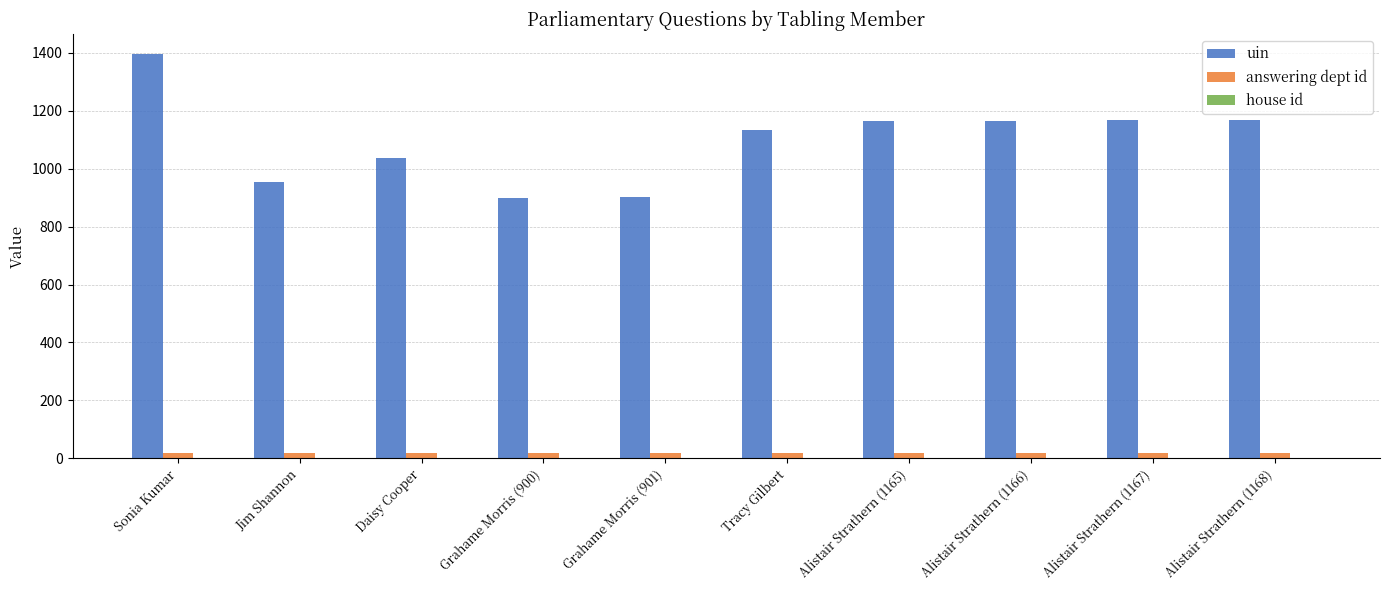

Between Grahame Morris (900) and Alistair Strathern (1165), which series saw the biggest shift?

uin